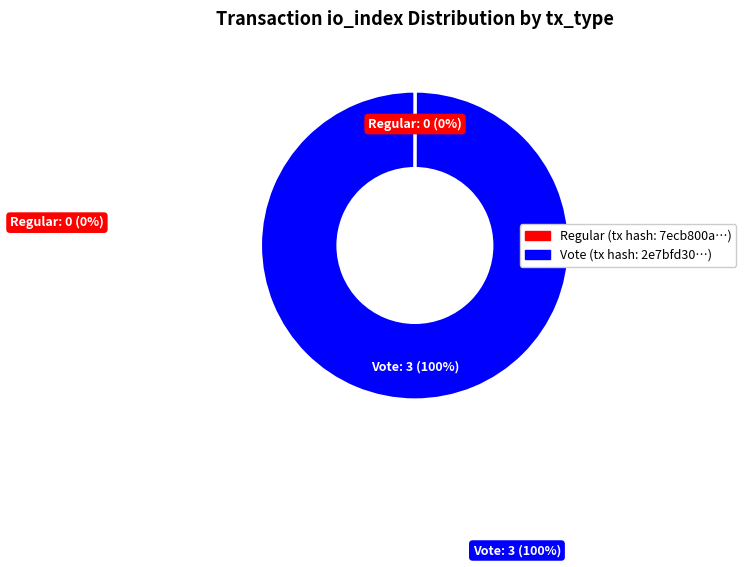

What is the majority slice?

Vote (tx hash: 2e7bfd30…)